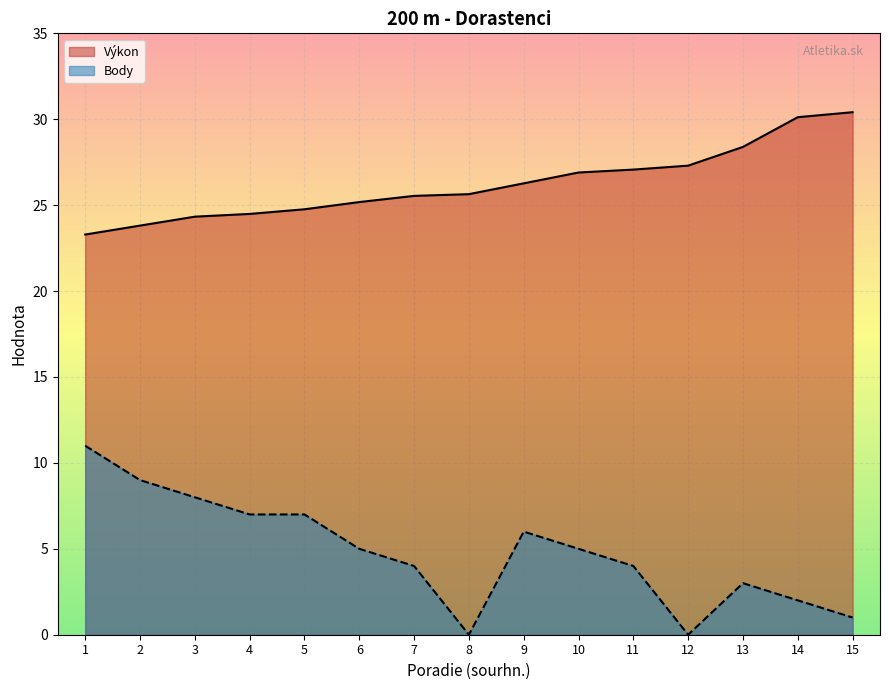

The Výkon series shows 16.3 at 15. True or false?

False